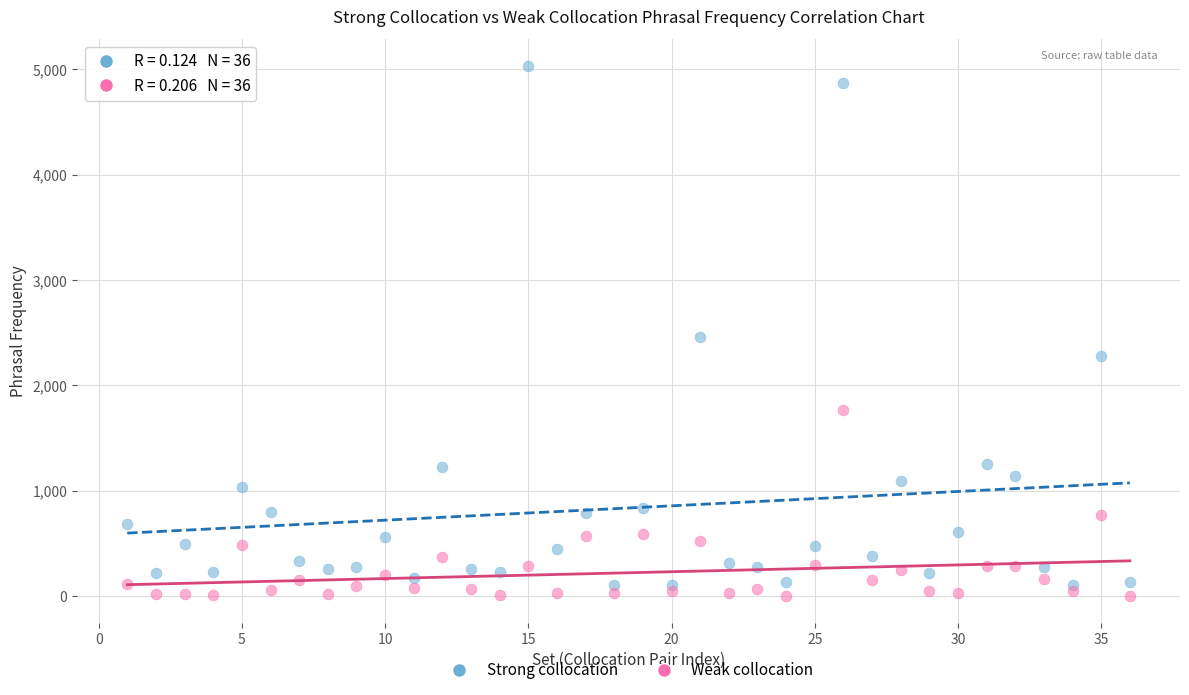

In the Strong collocation series, what Y value is closest to 2567?

2458